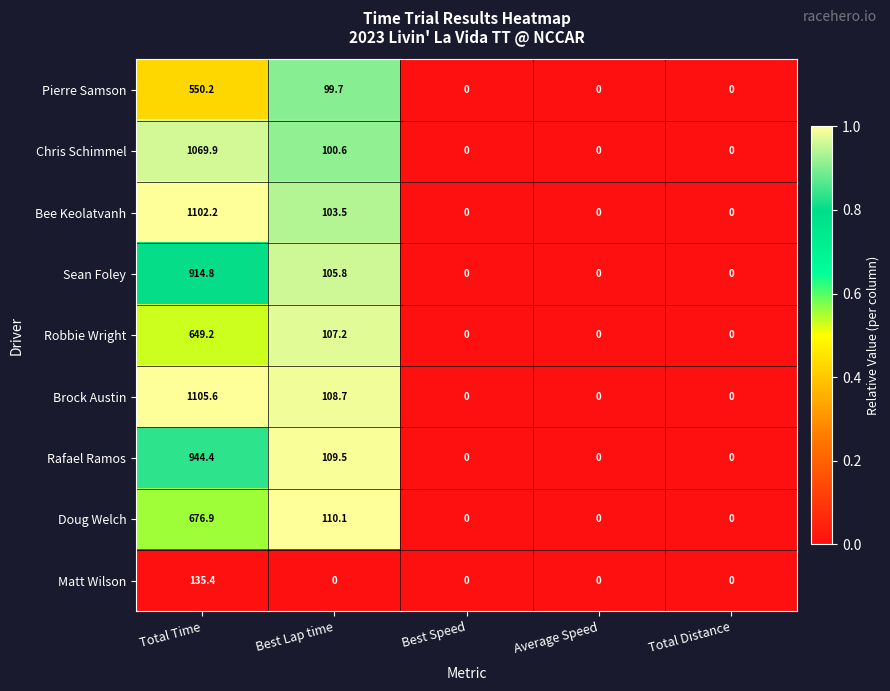

At which label is Doug Welch closest to 338?

Best Lap time